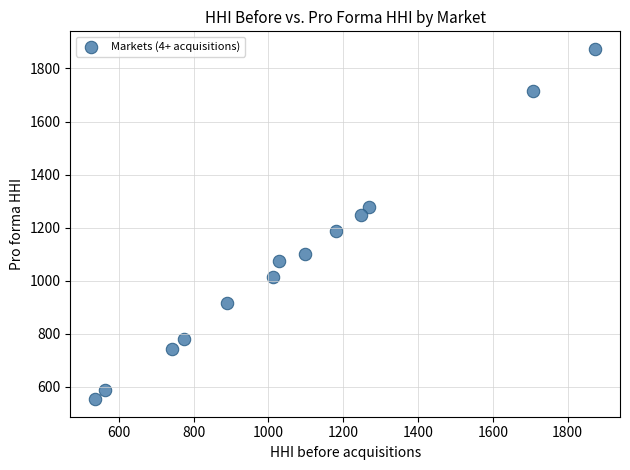

What is the range of Y values (max minus min)?

1320